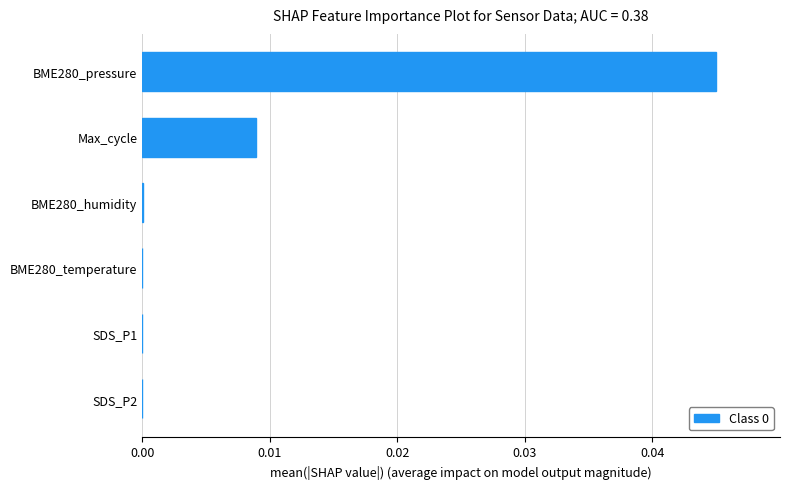

Which category has the highest value across all series?

BME280_pressure